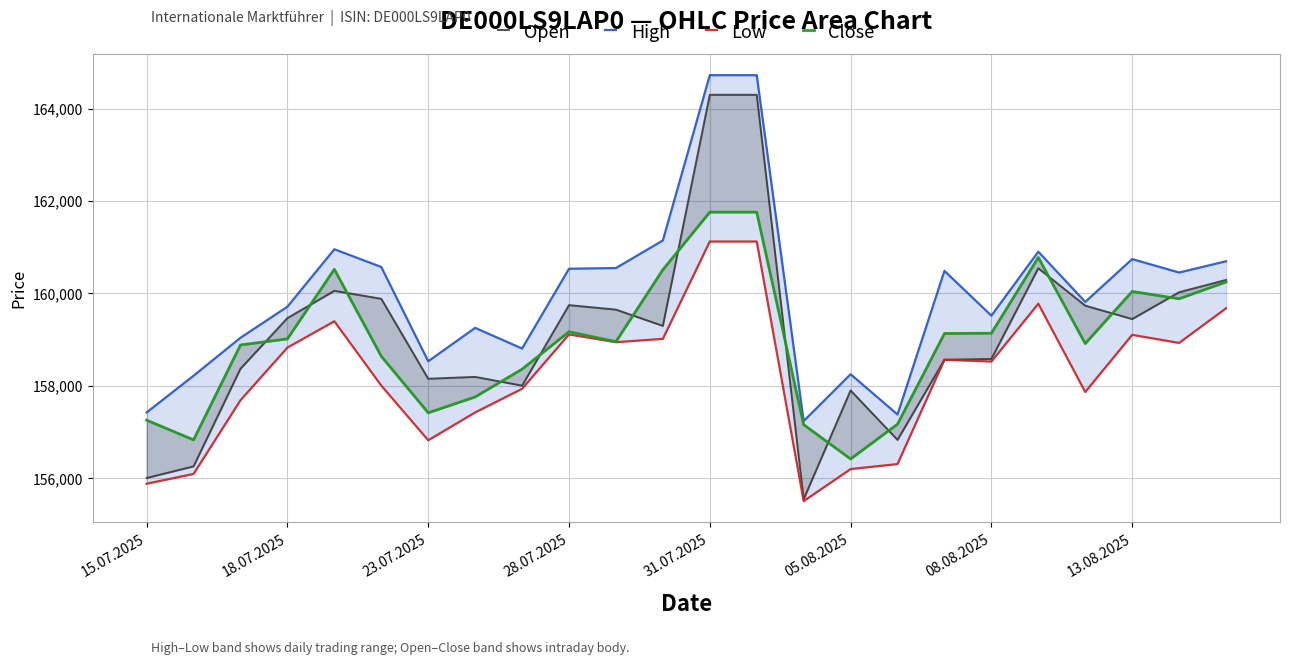

How many data points does each series have?

24